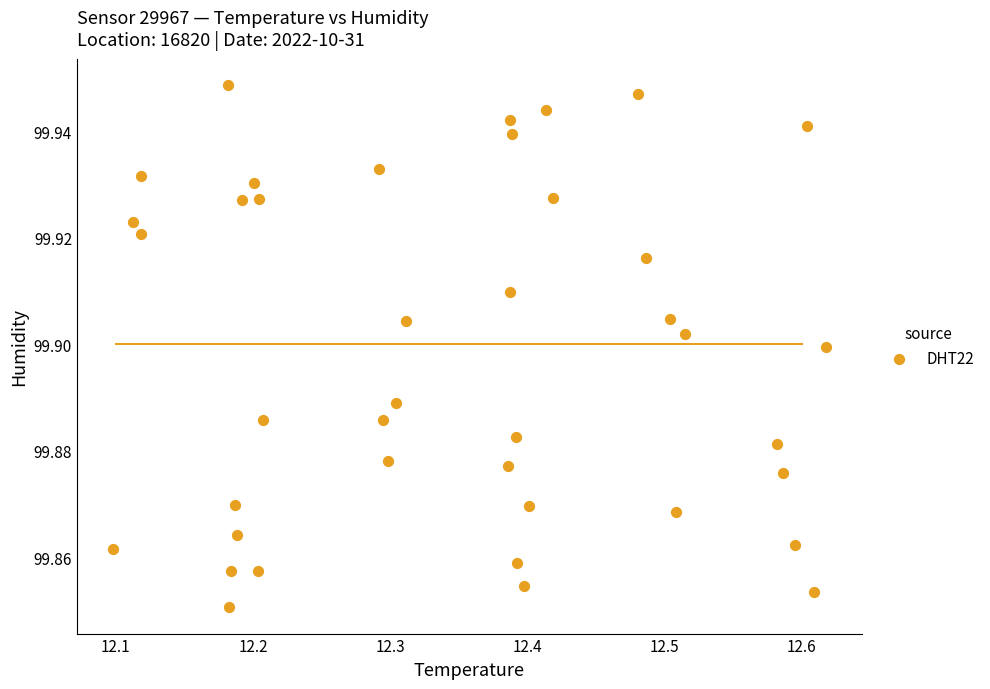

What is the range of X values (max minus min)?

0.5